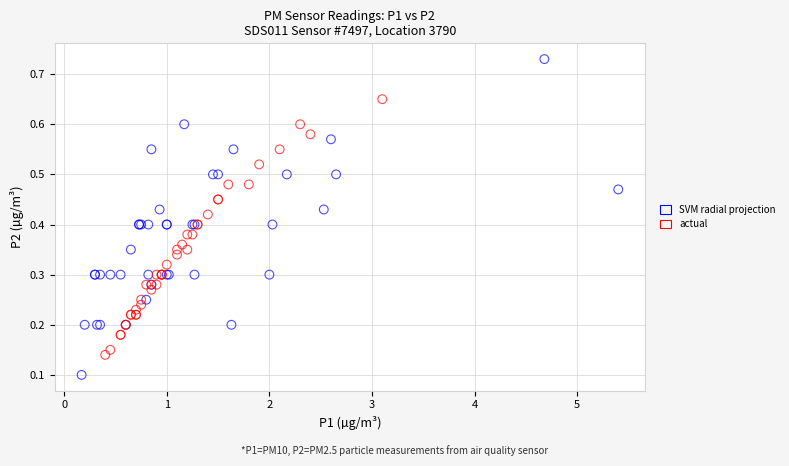

Which series contains the highest Y value?

SVM radial projection